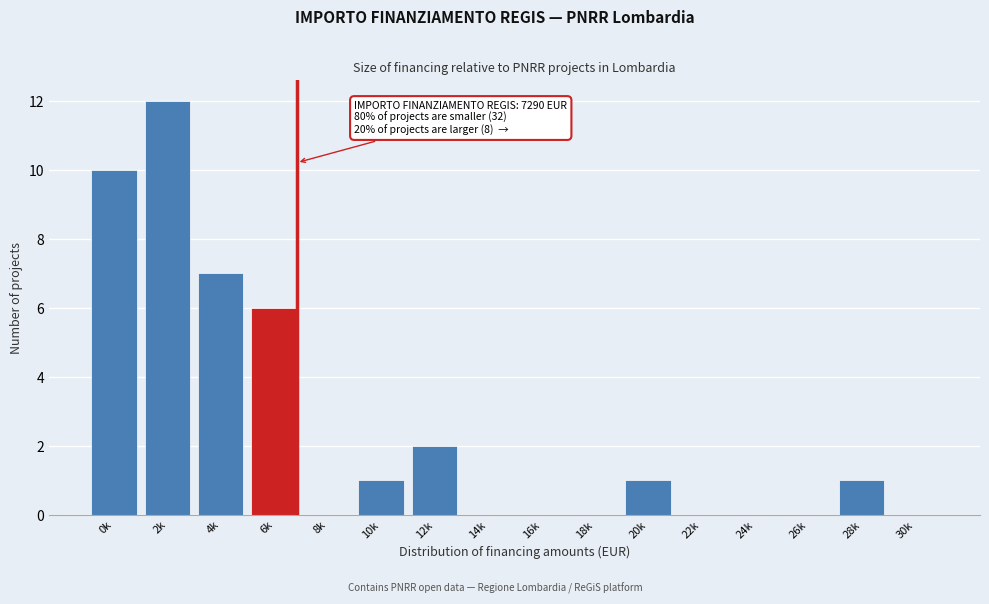

Reading left to right, transcribe all the data shown in this chart.

0k=10	2k=12	4k=7	6k=6	8k=0	10k=1	12k=2	14k=0	16k=0	18k=0	20k=1	22k=0	24k=0	26k=0	28k=1	30k=0